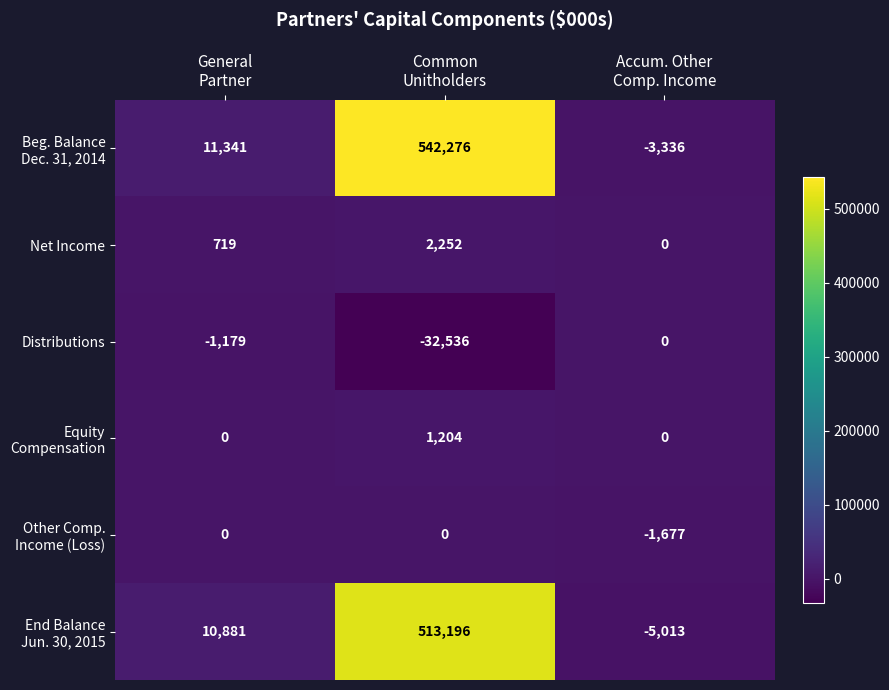

What is the average value of the Distributions series?

-11238